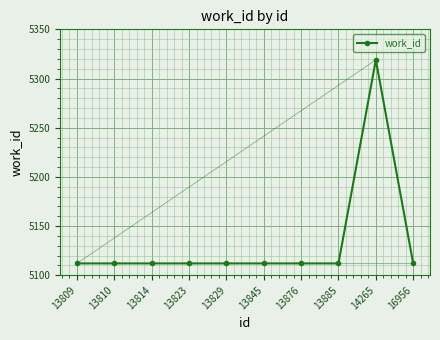

What is the ratio of the value at 14265 to the value at 13876?

1.0